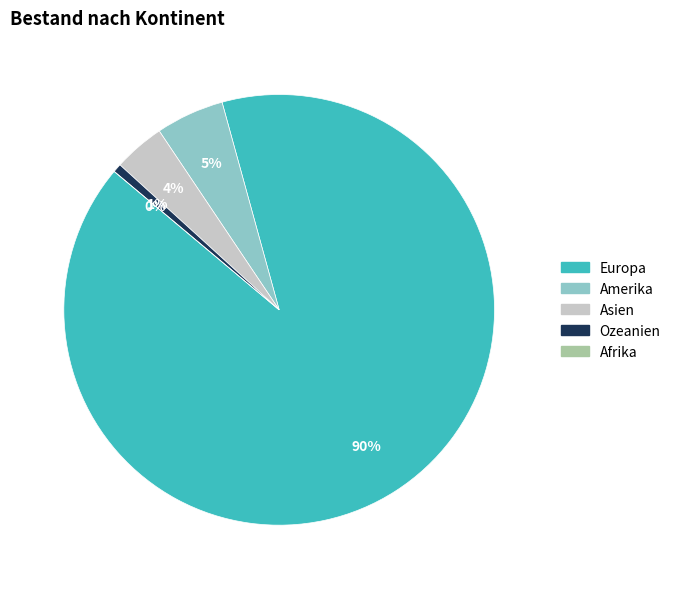

Is there a majority slice in this chart?

Yes